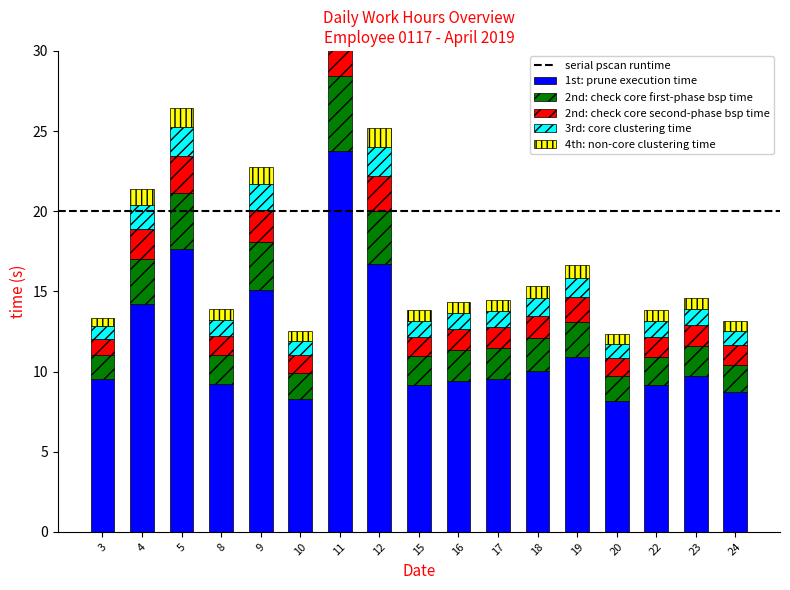

What is the lowest value of the 2nd: check core second-phase bsp time series?

1.0